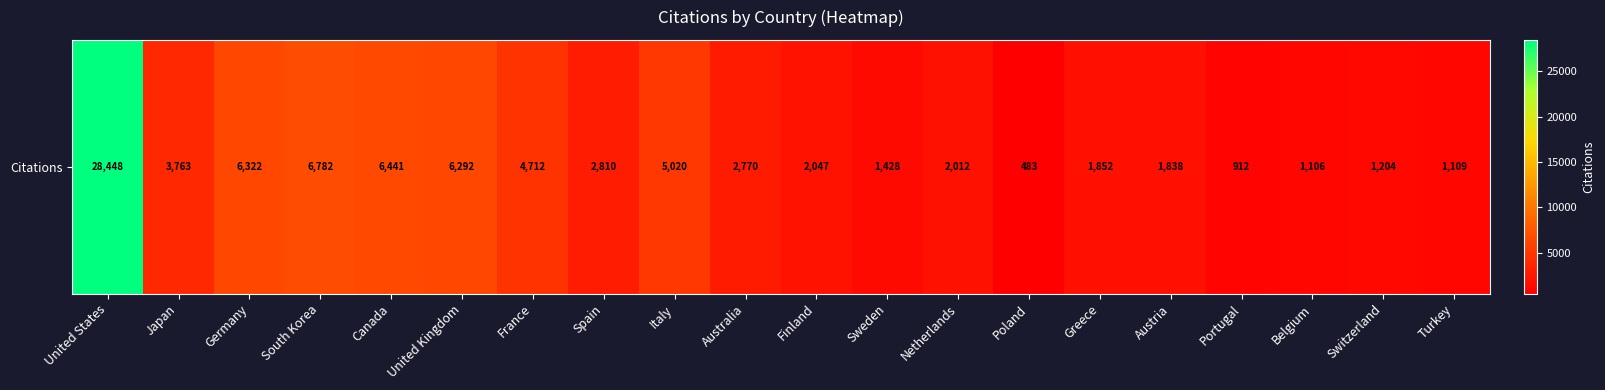

Rank the categories by value from highest to lowest.

United States, South Korea, Canada, Germany, United Kingdom, Italy, France, Japan, Spain, Australia, Finland, Netherlands, Greece, Austria, Sweden, Switzerland, Turkey, Belgium, Portugal, Poland